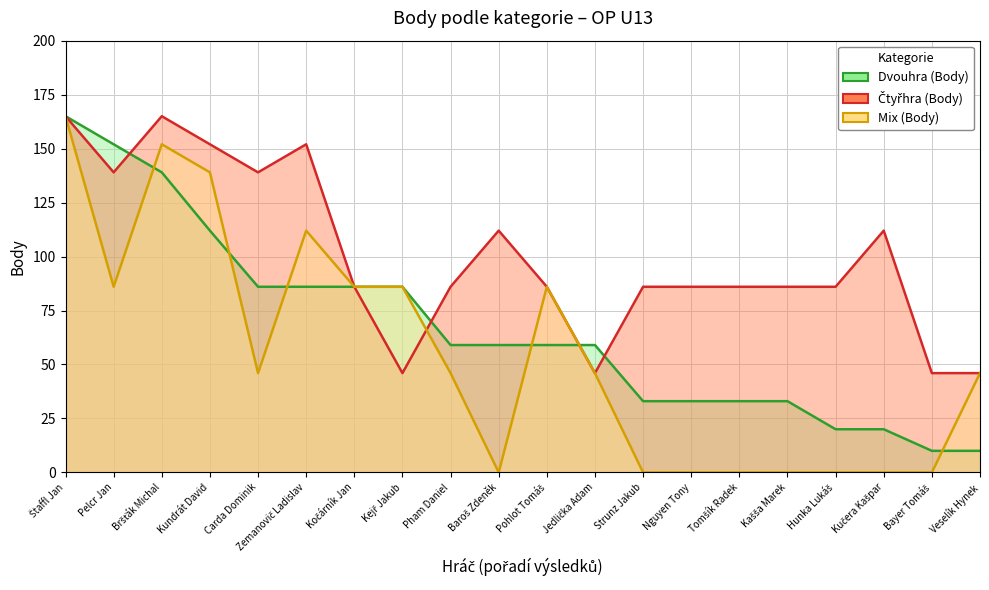

Where is Čtyřhra (Body) nearest to the value 105?

Baroš Zdeněk